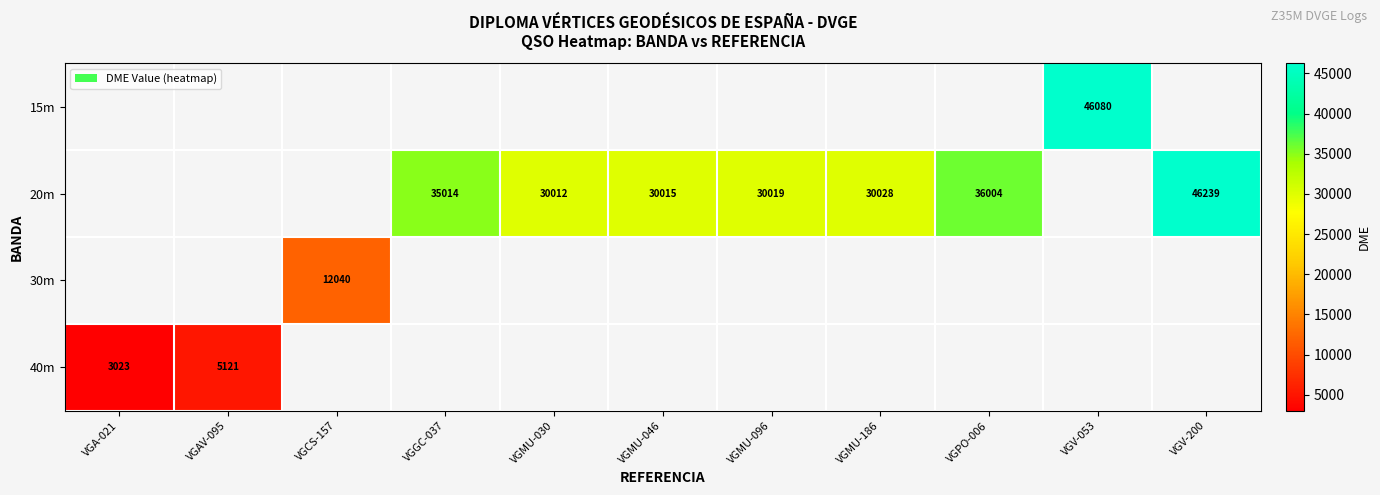

What is the maximum value shown in the chart?

46239.0